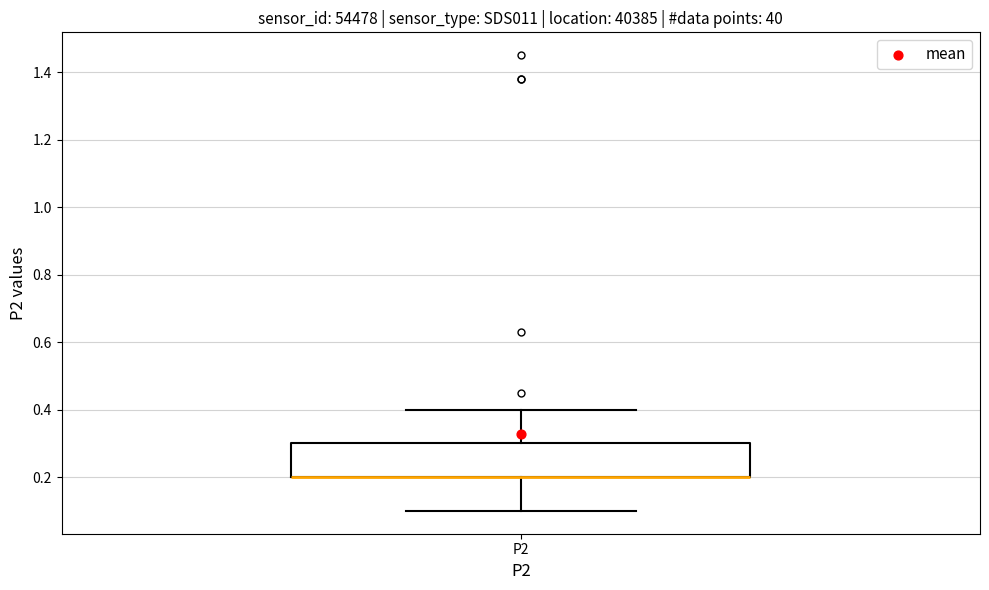

Where does the upper whisker of the box for P2 end on the y-axis? The values are not printed on the chart, so give them approximately, as read against the axis.

0.4